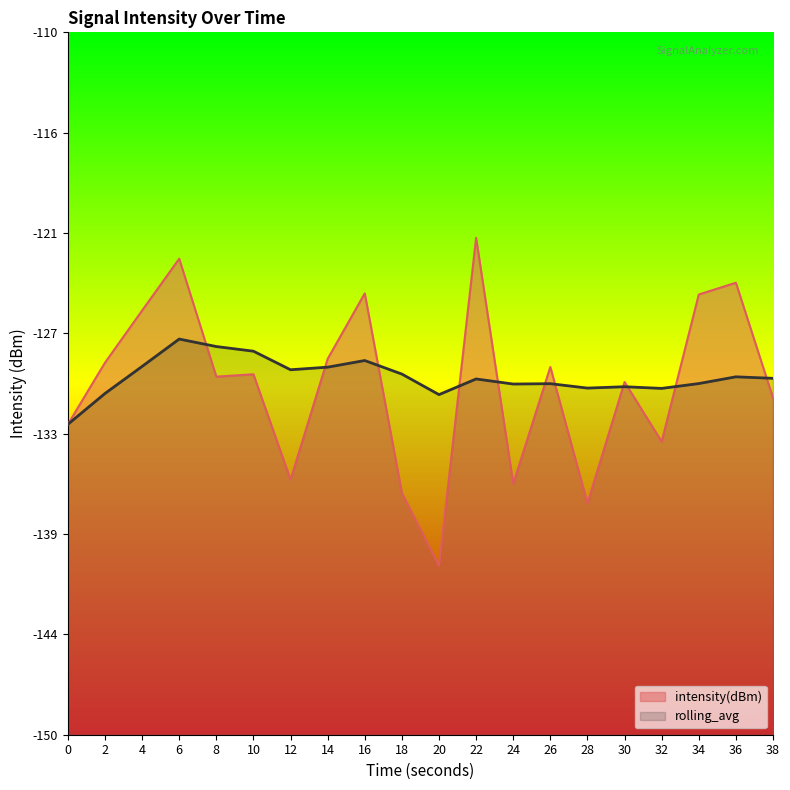

What is the value of the rolling_avg point at the 3rd from the left?

-129.0